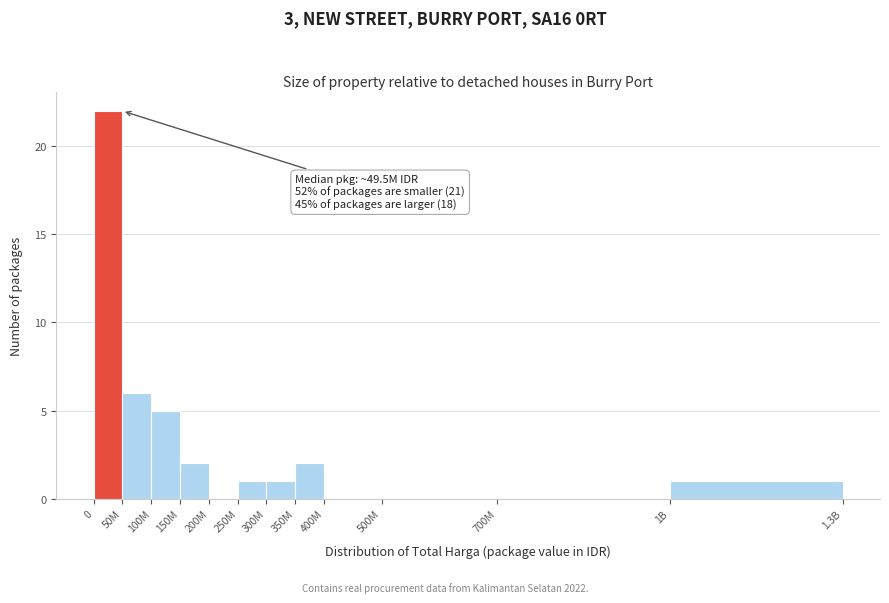

Reading right to left, extract all data points from this chart.

1B=1	700M=0	500M=0	400M=0	350M=2	300M=1	250M=1	200M=0	150M=2	100M=5	50M=6	0=22